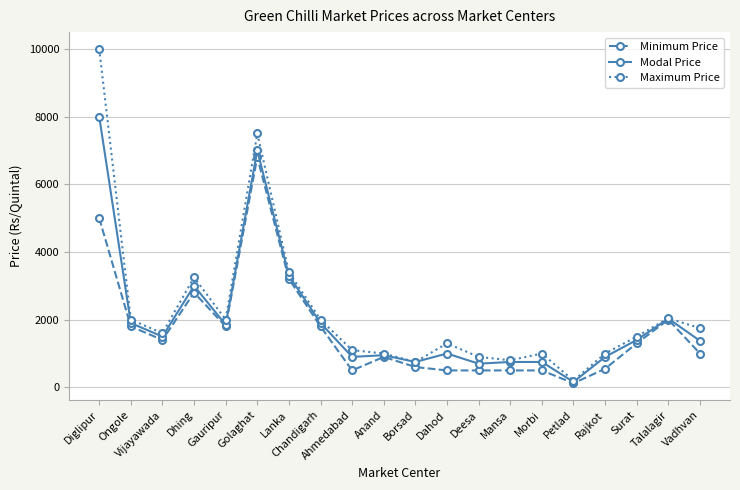

What is the label of the 18th point from the left?

Surat